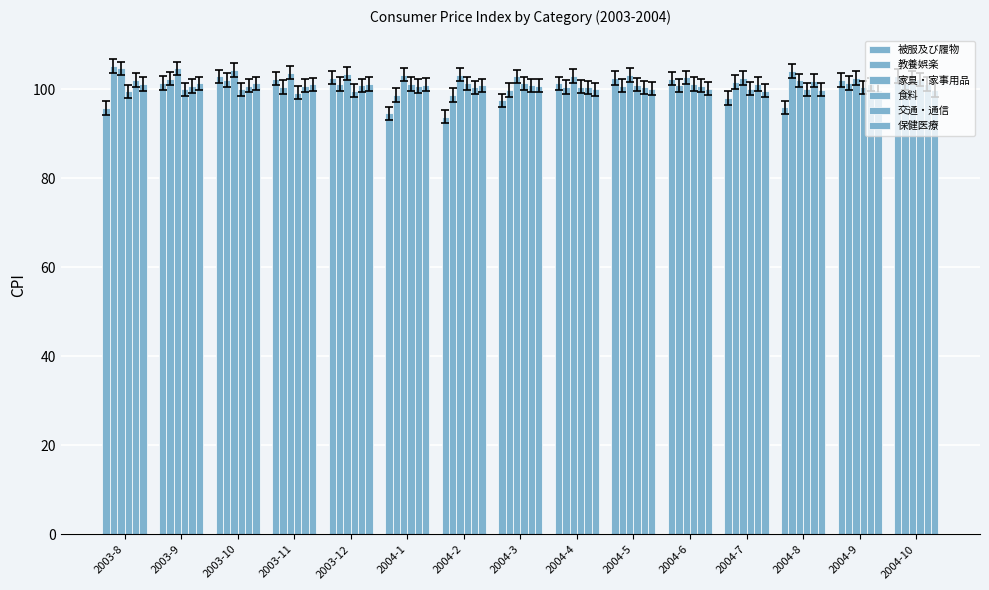

Which series has the largest total across all categories?

家具・家事用品